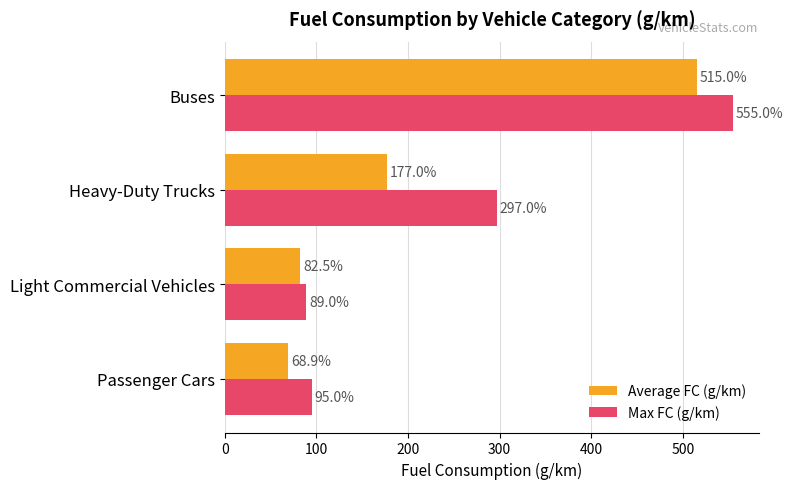

At which category is the sum across all series the highest?

Buses